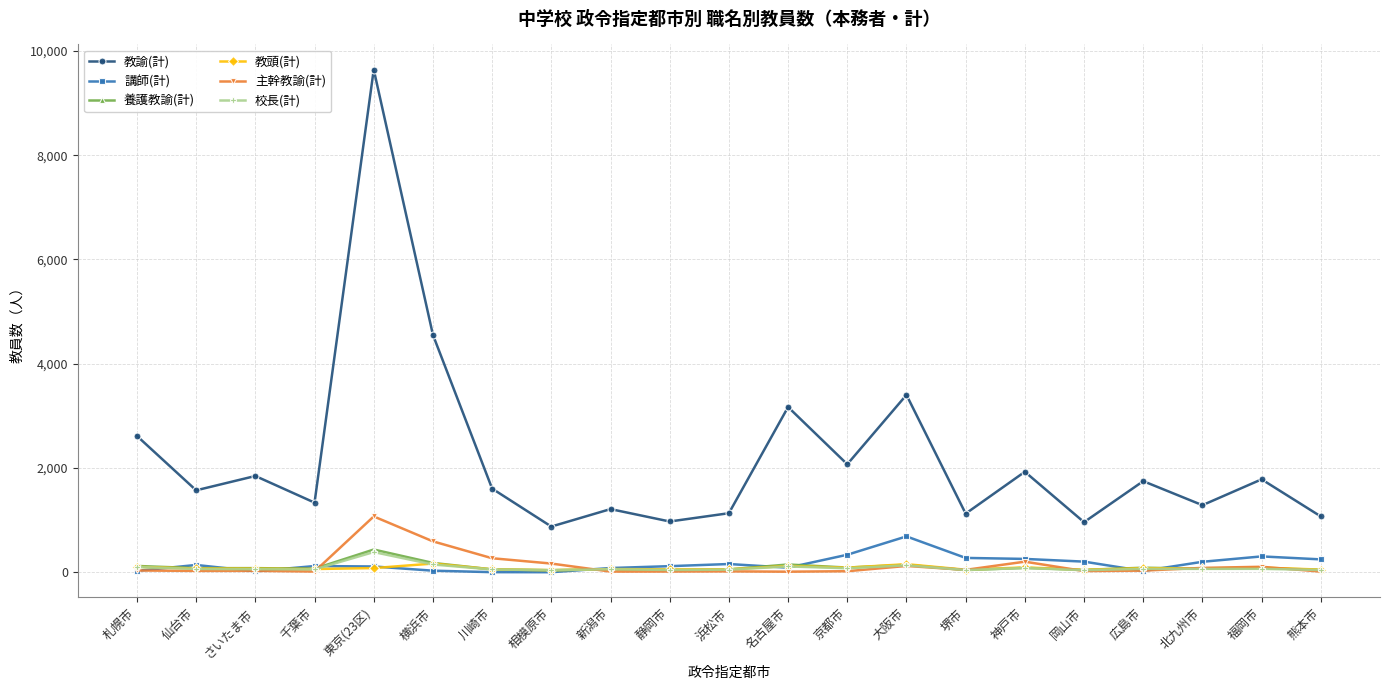

What are all the series names shown in the legend?

教諭(計), 講師(計), 養護教諭(計), 教頭(計), 主幹教諭(計), 校長(計)